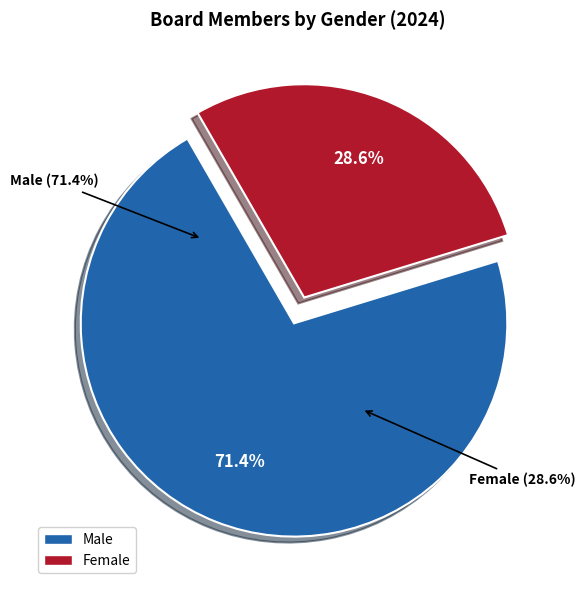

Rank the categories by value from highest to lowest.

Male, Female